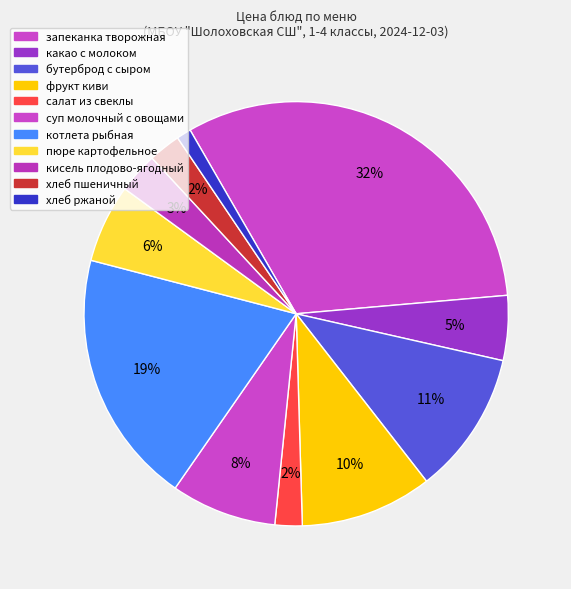

To the nearest percent, what portion does какао с молоком represent?

5%